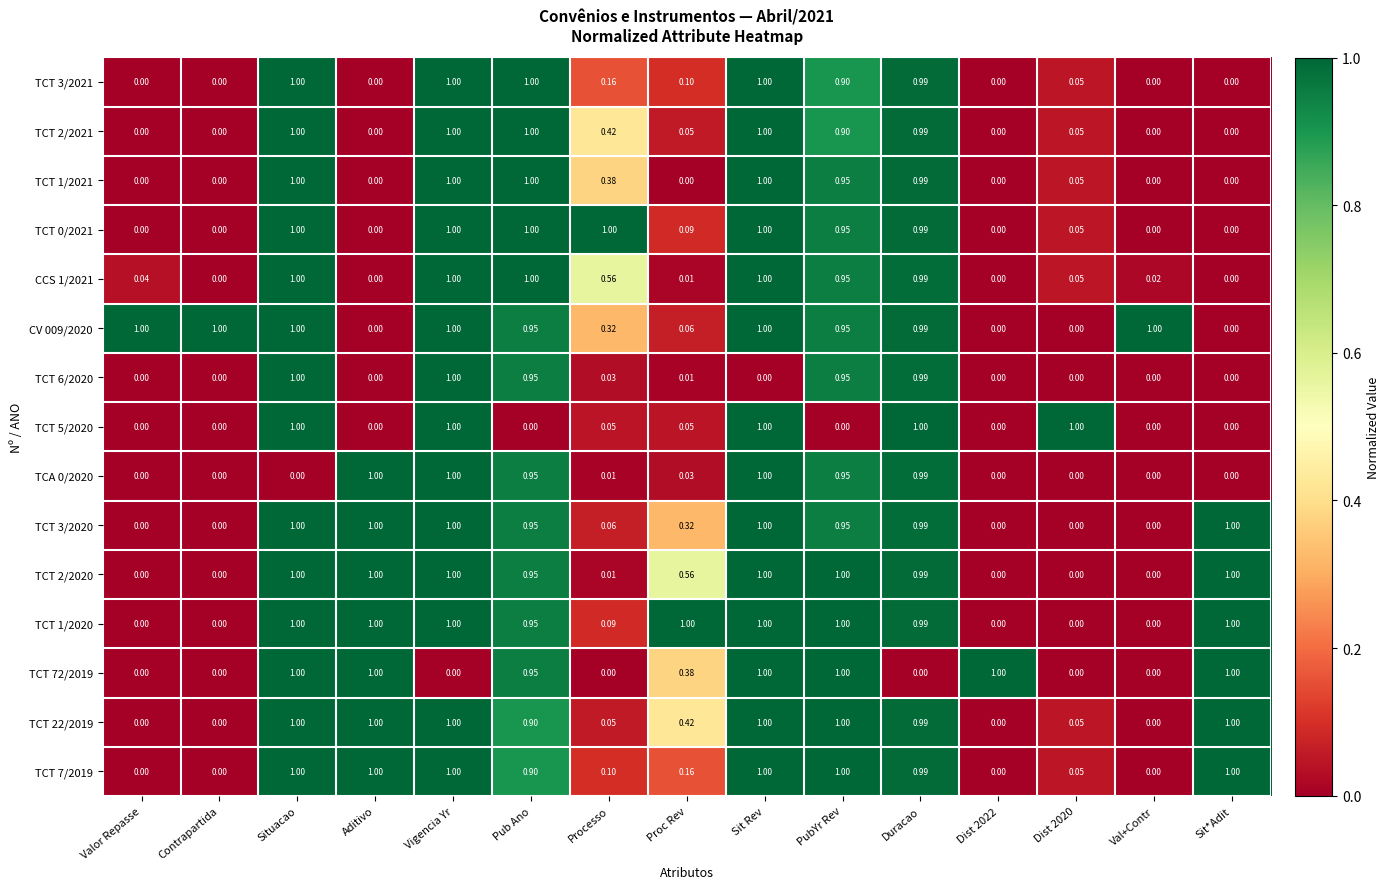

Is the value of CV 009/2020 at Sit*Adit greater than the value of TCT 0/2021 at Pub Ano?

No